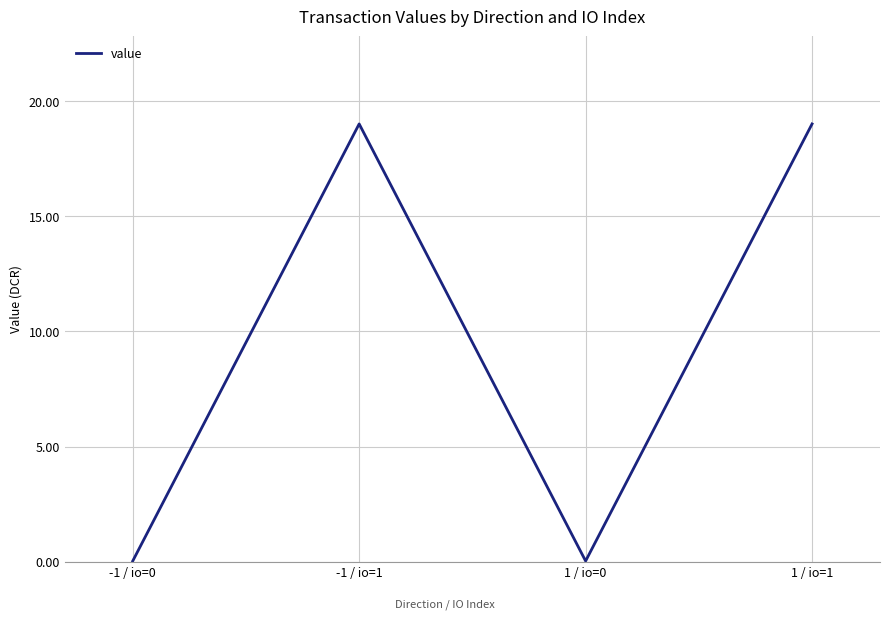

What is the difference between the values at 1 / io=0 and 1 / io=1?

19.0